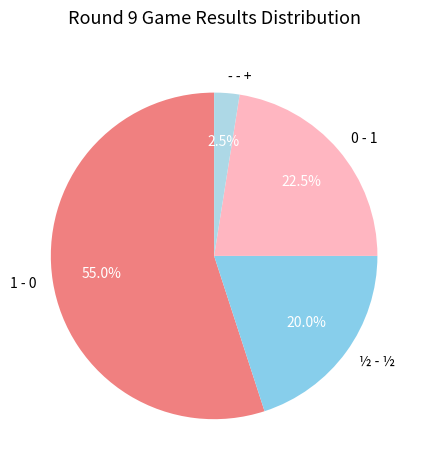

What is the total percentage of - - + and 0 - 1?

25.0%